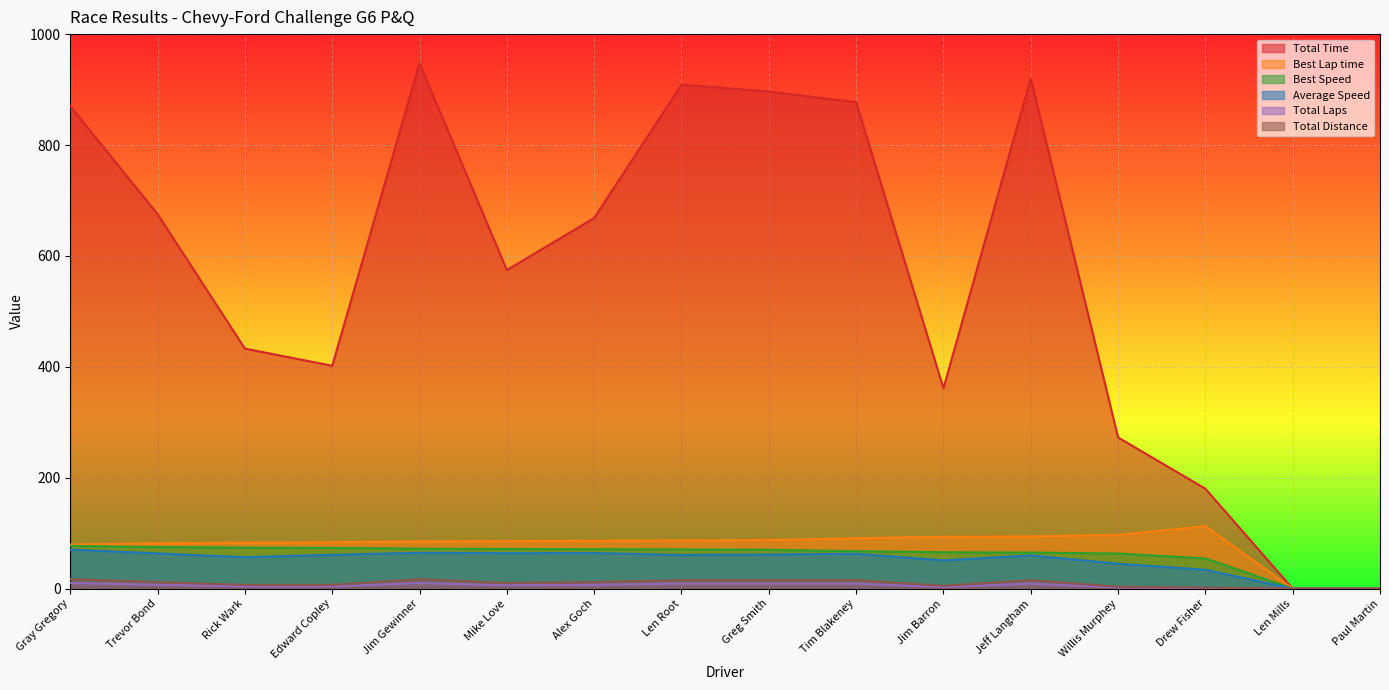

True or false: Best Lap time has more than 1 interior local peaks.

False